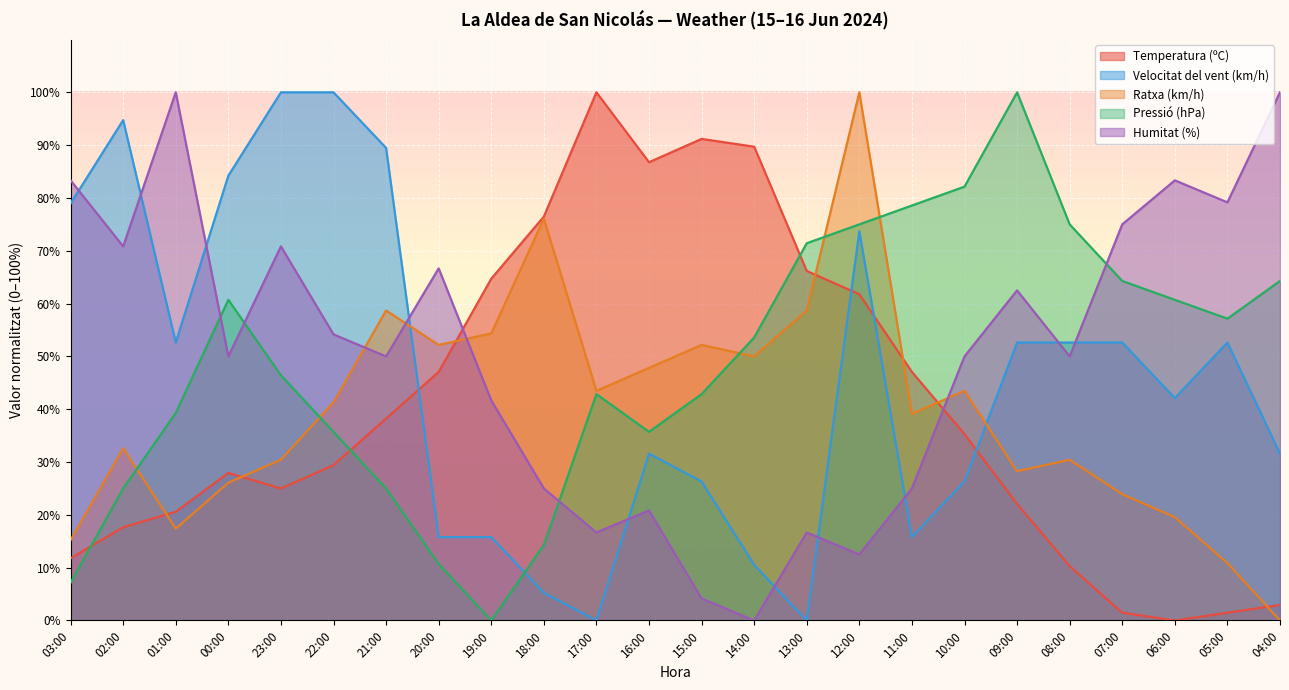

Rank the categories by Humitat (%) value from lowest to highest.

14:00, 15:00, 12:00, 17:00, 13:00, 16:00, 18:00, 11:00, 19:00, 00:00, 21:00, 10:00, 08:00, 22:00, 09:00, 20:00, 02:00, 23:00, 07:00, 05:00, 03:00, 06:00, 01:00, 04:00